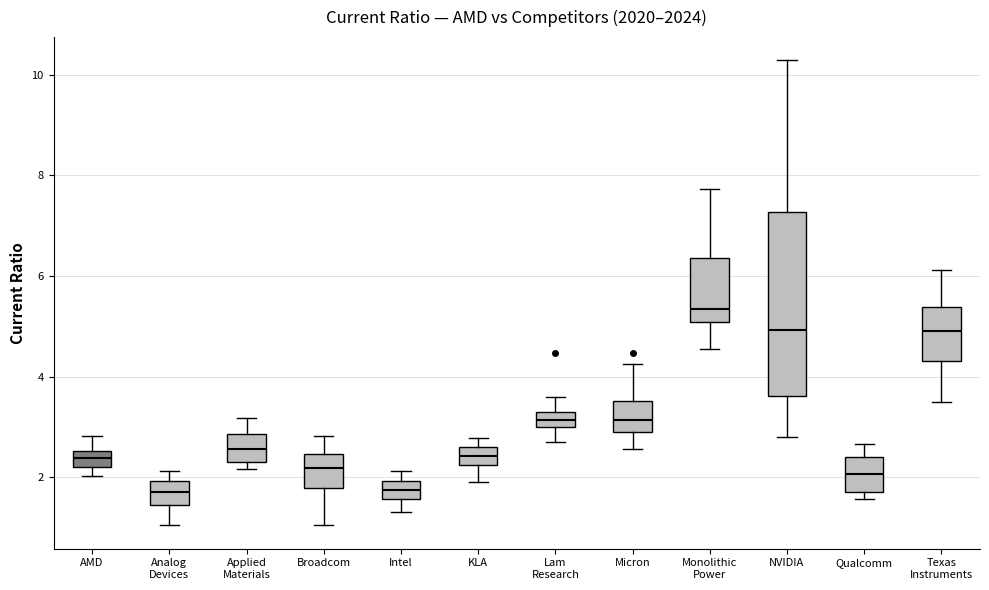

Which box is the tallest, from its lower edge to its upper edge?

NVIDIA